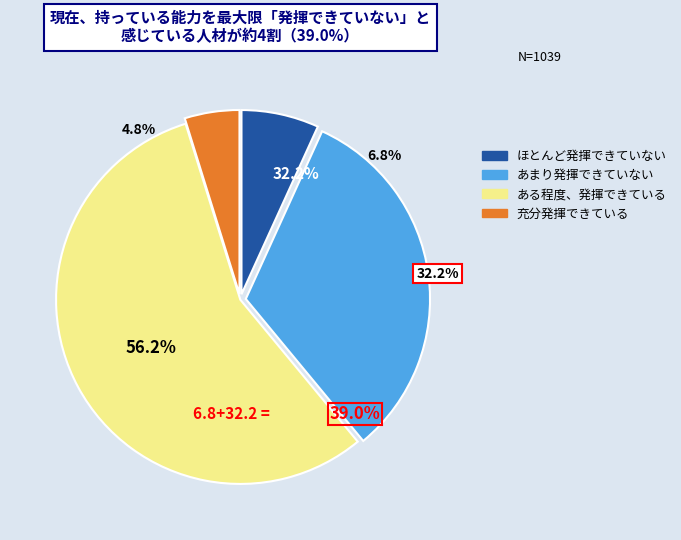

To the nearest percent, what is the difference between the minute_1 and minute_3 slice percentages?

27%